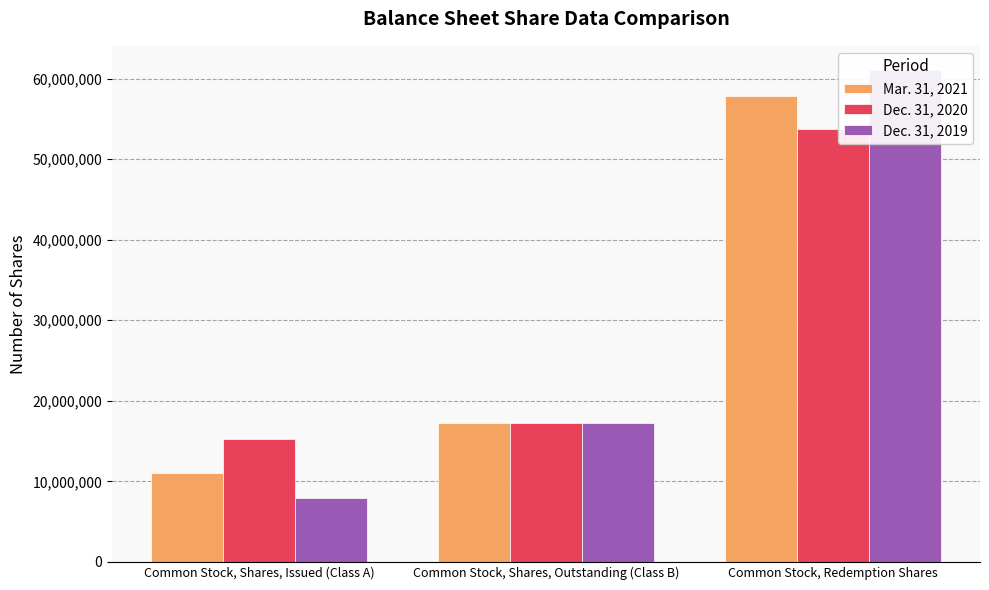

Which category has the lowest value in the Dec. 31, 2019 series?

Common Stock, Shares, Issued (Class A)